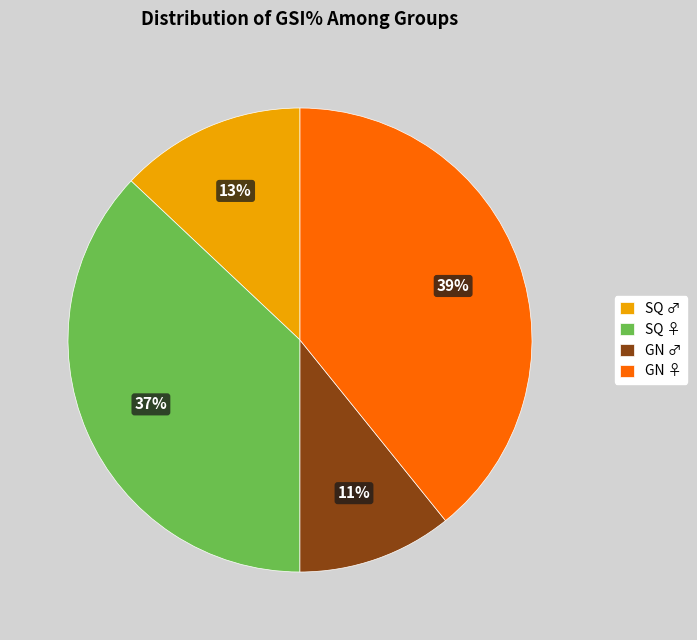

How many slices are in this pie chart?

4